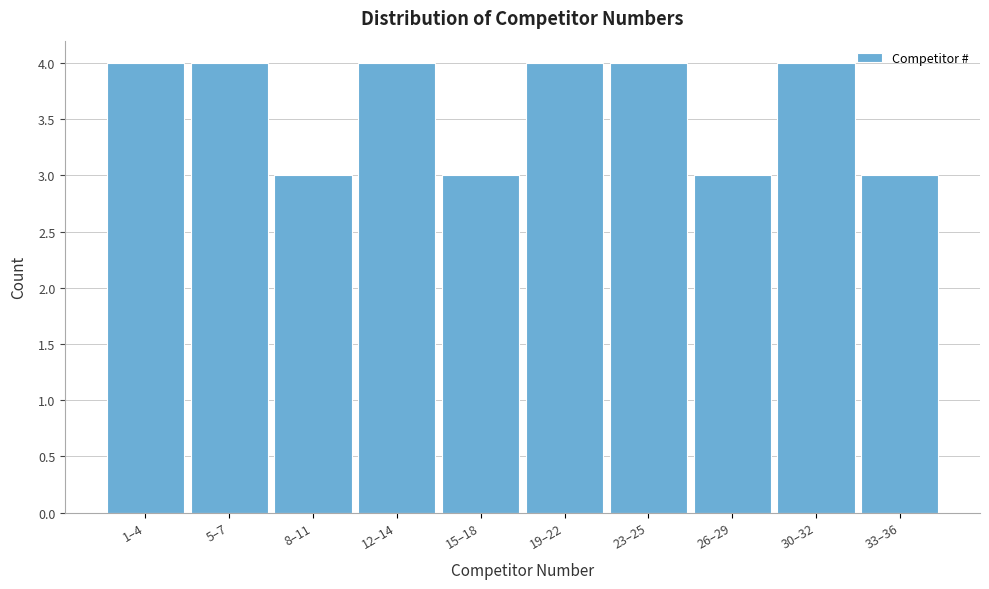

Reading left to right, list all the values displayed in this chart.

4	4	3	4	3	4	4	3	4	3